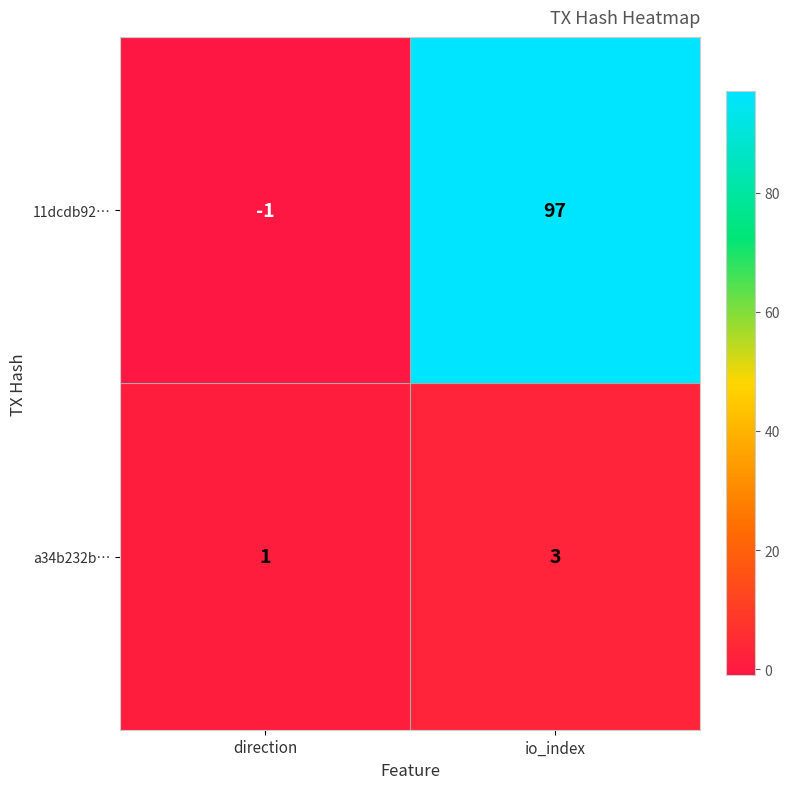

Reading right to left, what are all the values shown in this chart?

11dcdb92…: io_index=97	direction=-1
a34b232b…: io_index=3	direction=1